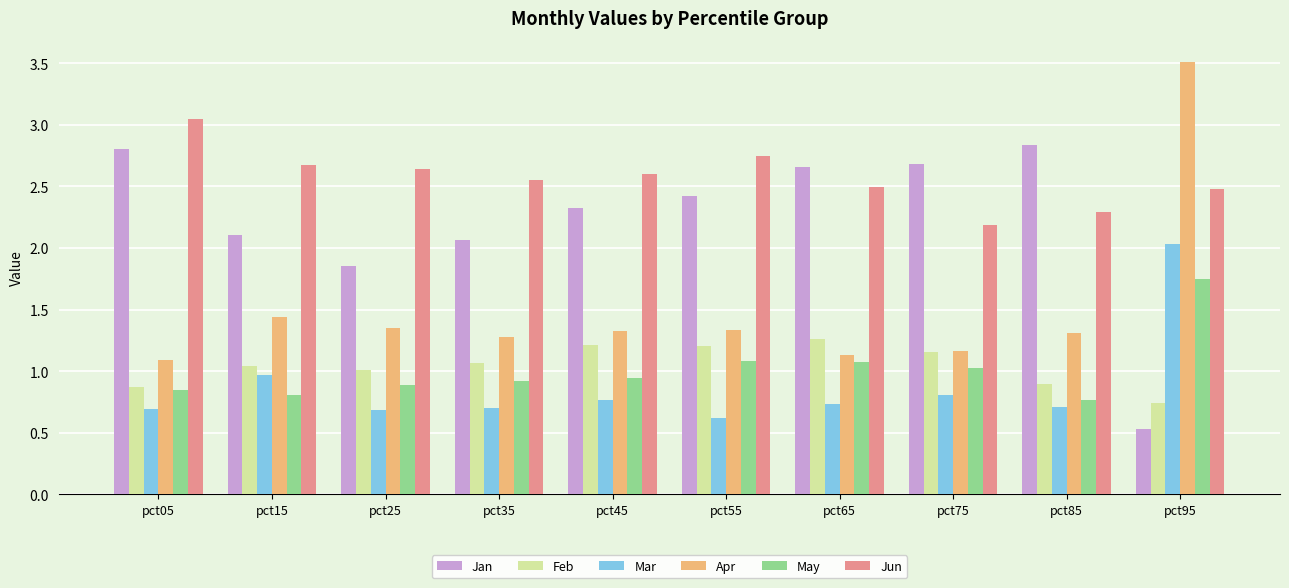

Which series changed the most between pct05 and pct75?

Jun